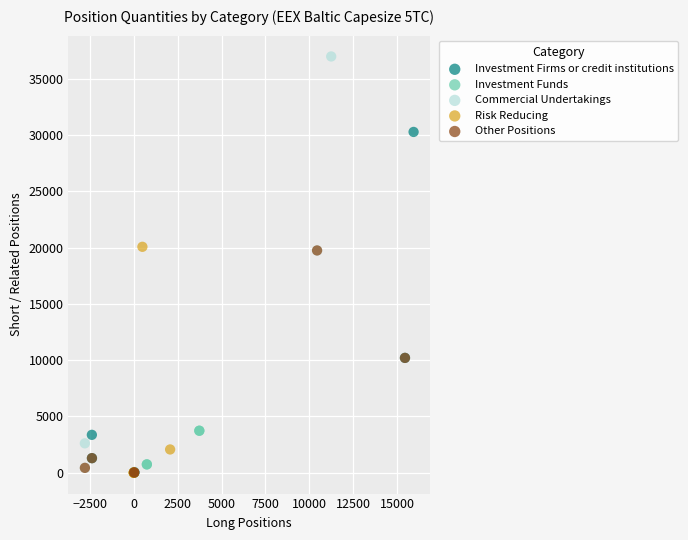

Which series has the largest Y range (max minus min)?

Commercial Undertakings